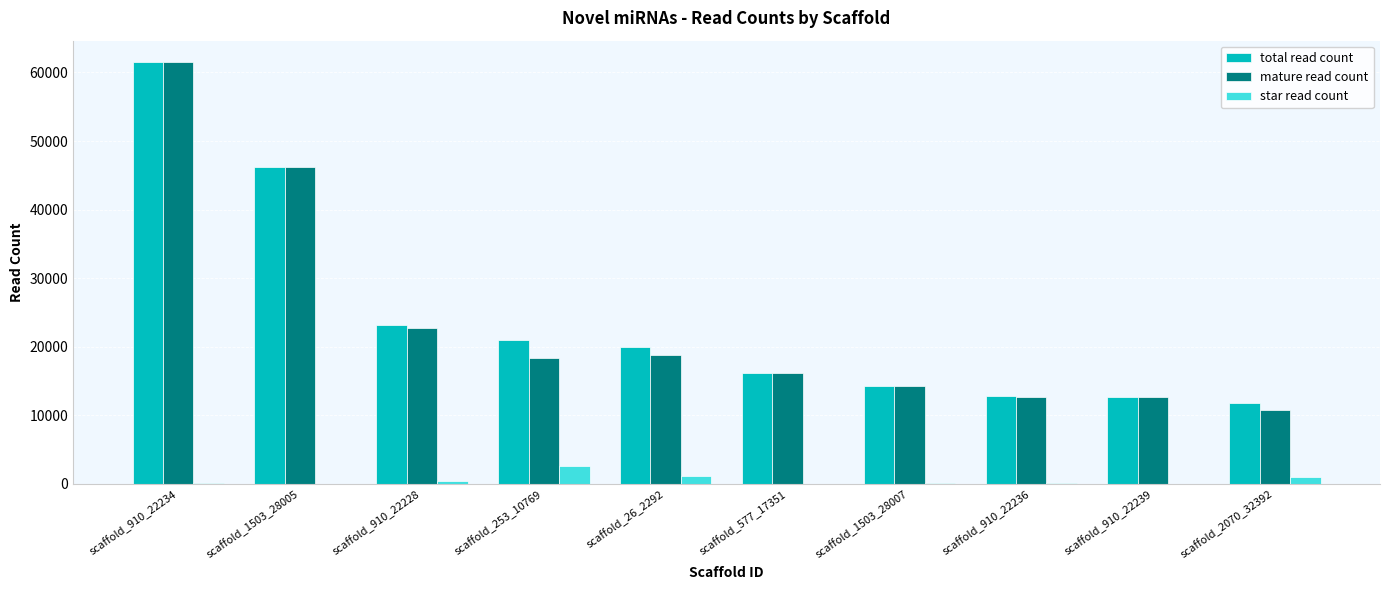

Which series changed the most between scaffold_910_22228 and scaffold_910_22236?

total read count